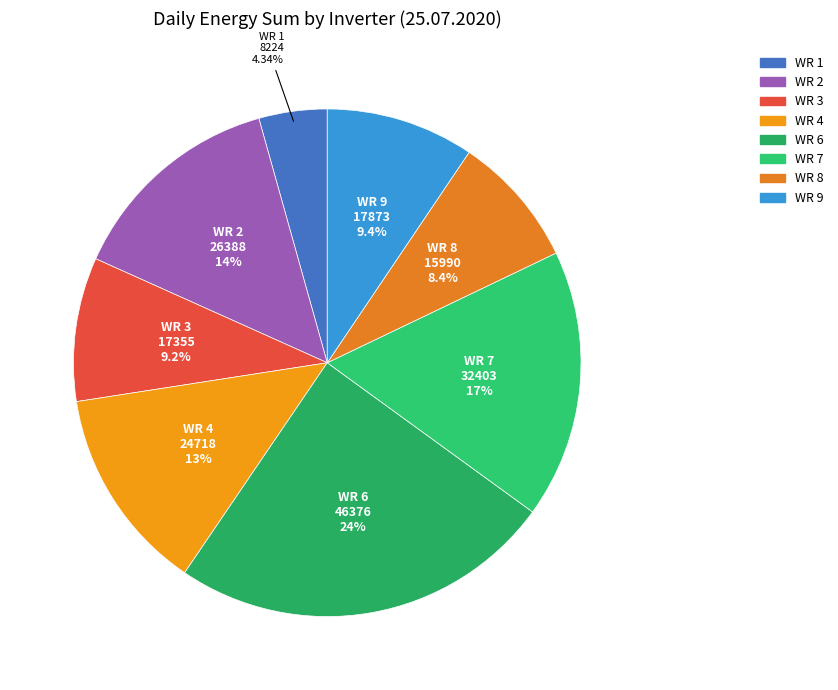

Between WR 6 and WR 7, which is larger?

WR 6